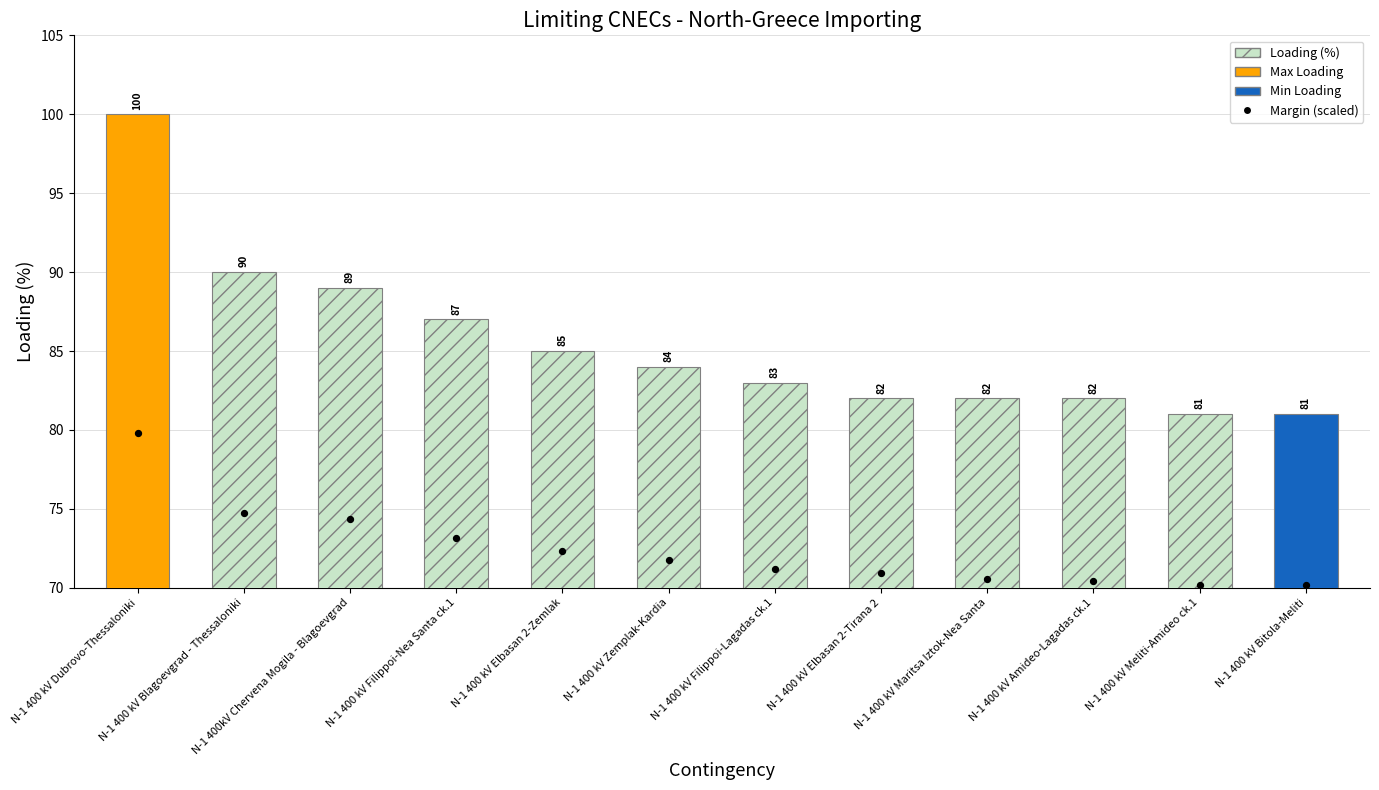

What is the total value across all series at N-1 400 kV Zemplak-Kardia?

155.8